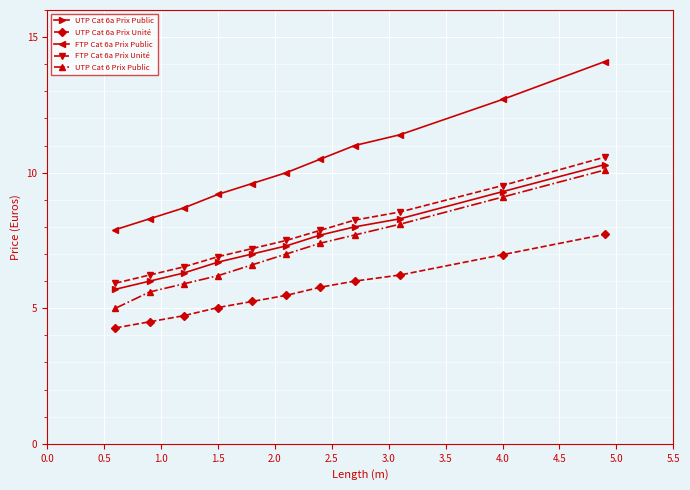

How many lines are shown in the chart?

5